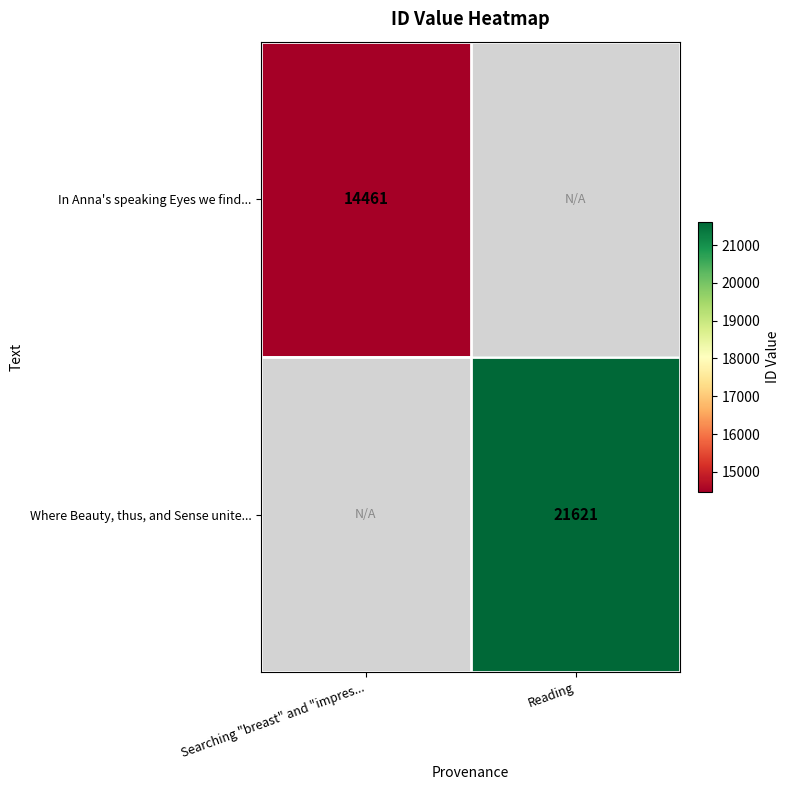

Is the value of In Anna's speaking Eyes we find... at Searching "breast" and "impres... greater than the value of Where Beauty, thus, and Sense unite... at Reading?

No